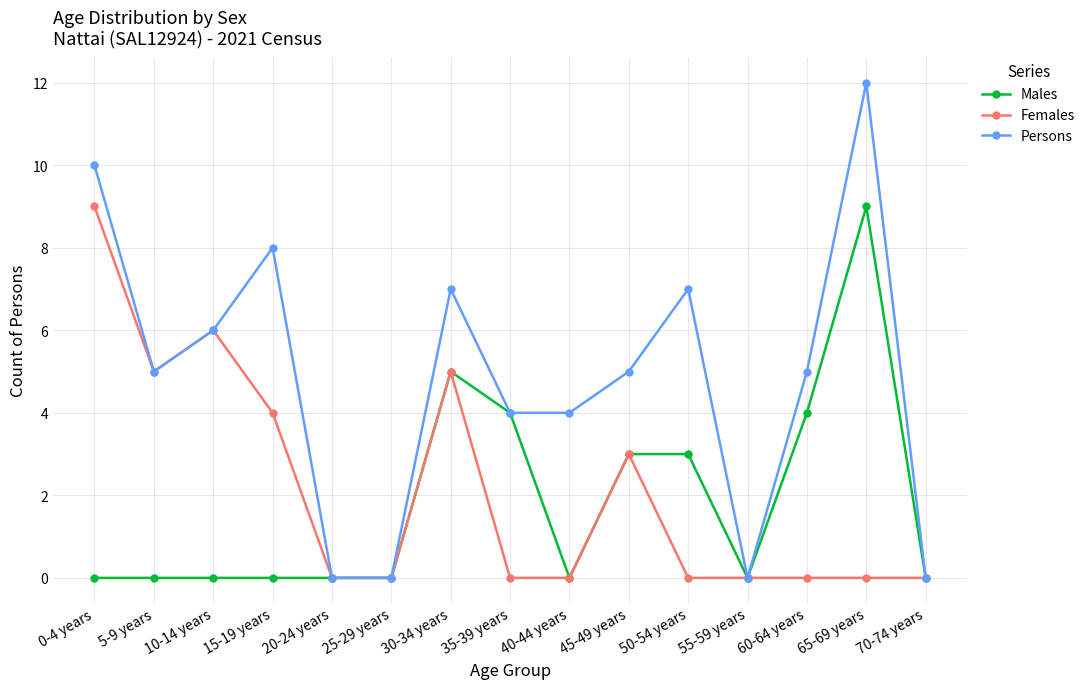

How many distinct data groups are displayed?

3